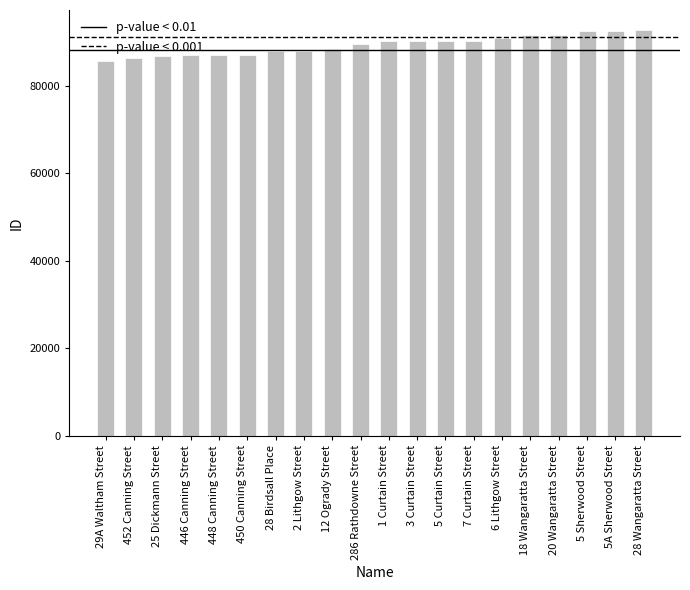

What is the maximum value shown in the chart?

92613